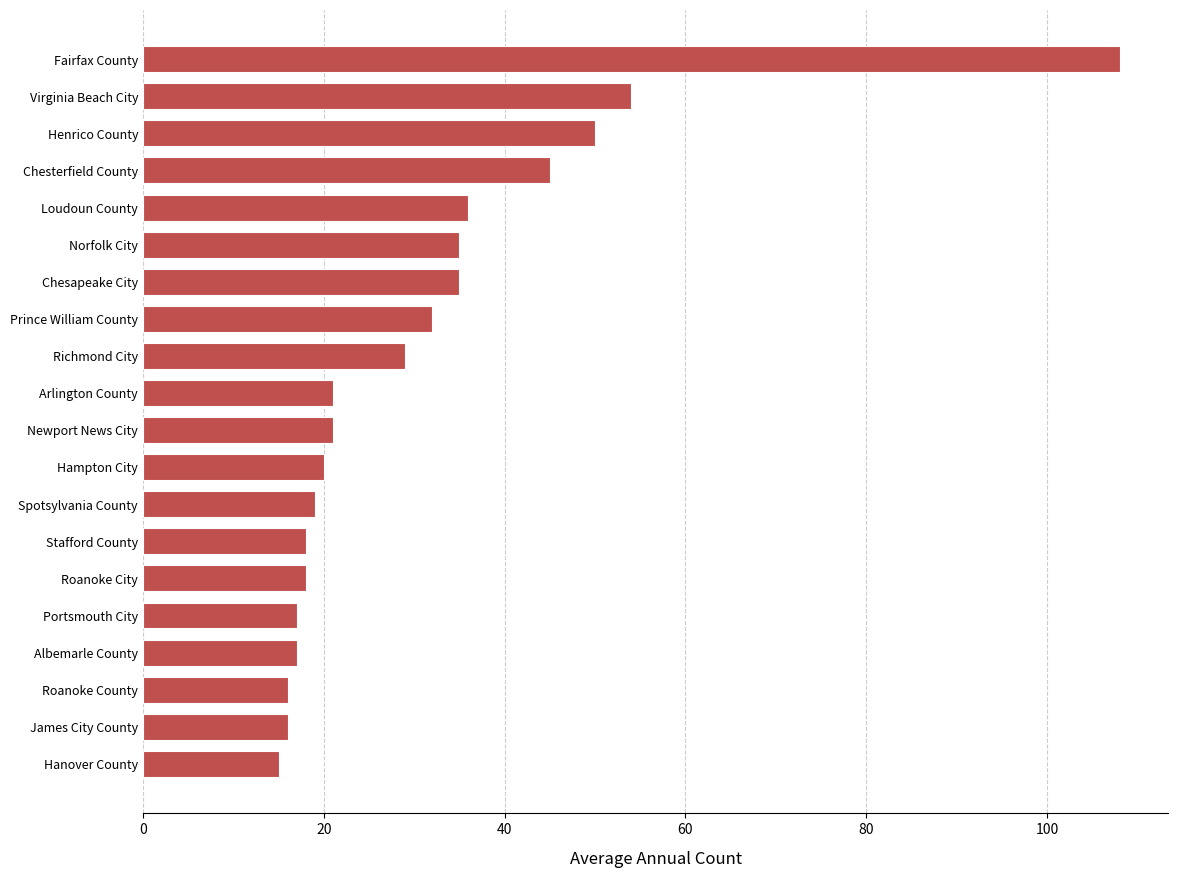

At which label is the value closest to 61?

Virginia Beach City